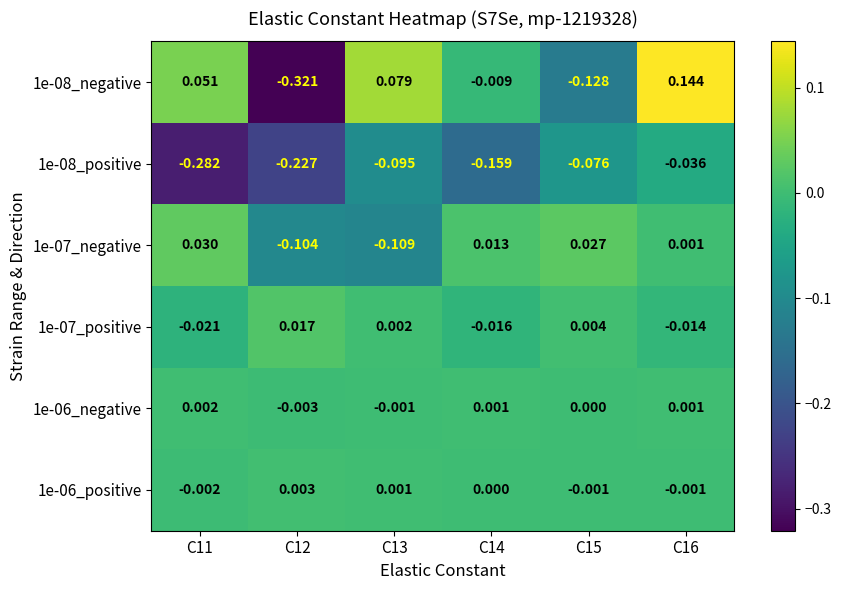

Between C13 and C15, which is larger?

C13